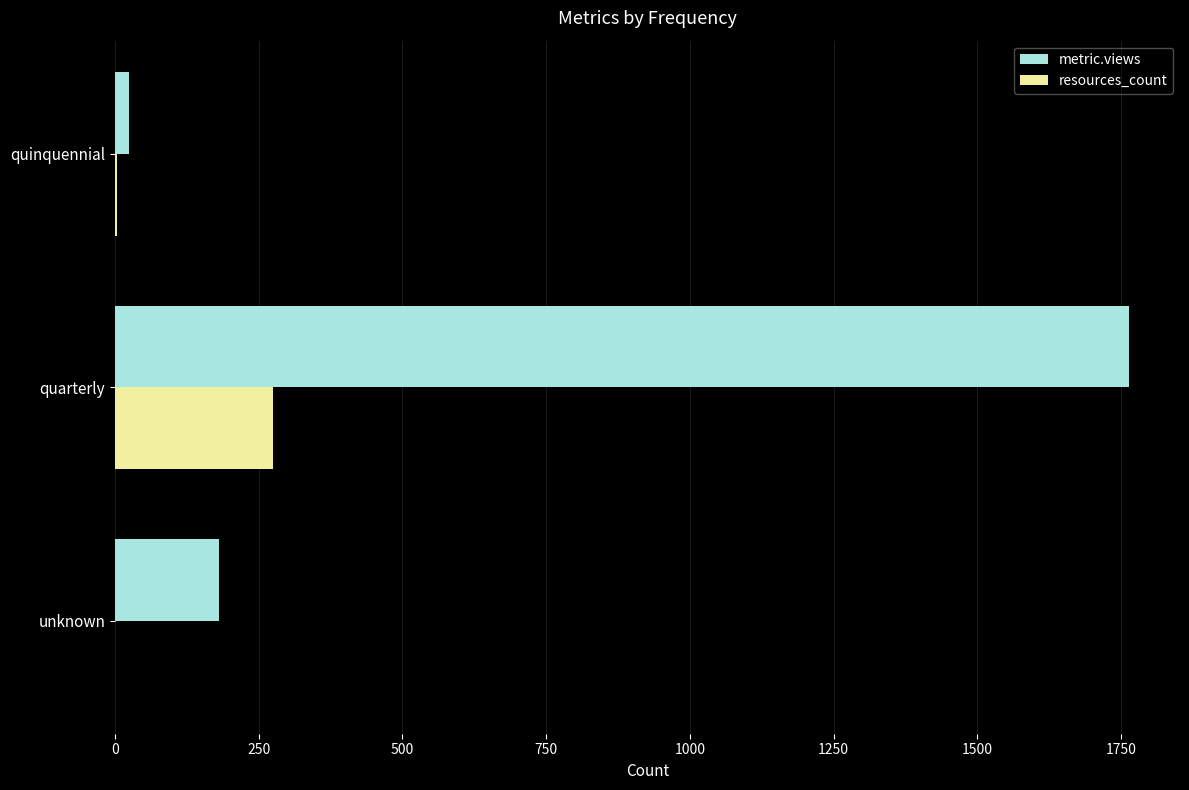

What is the sum of all resources_count values?

280